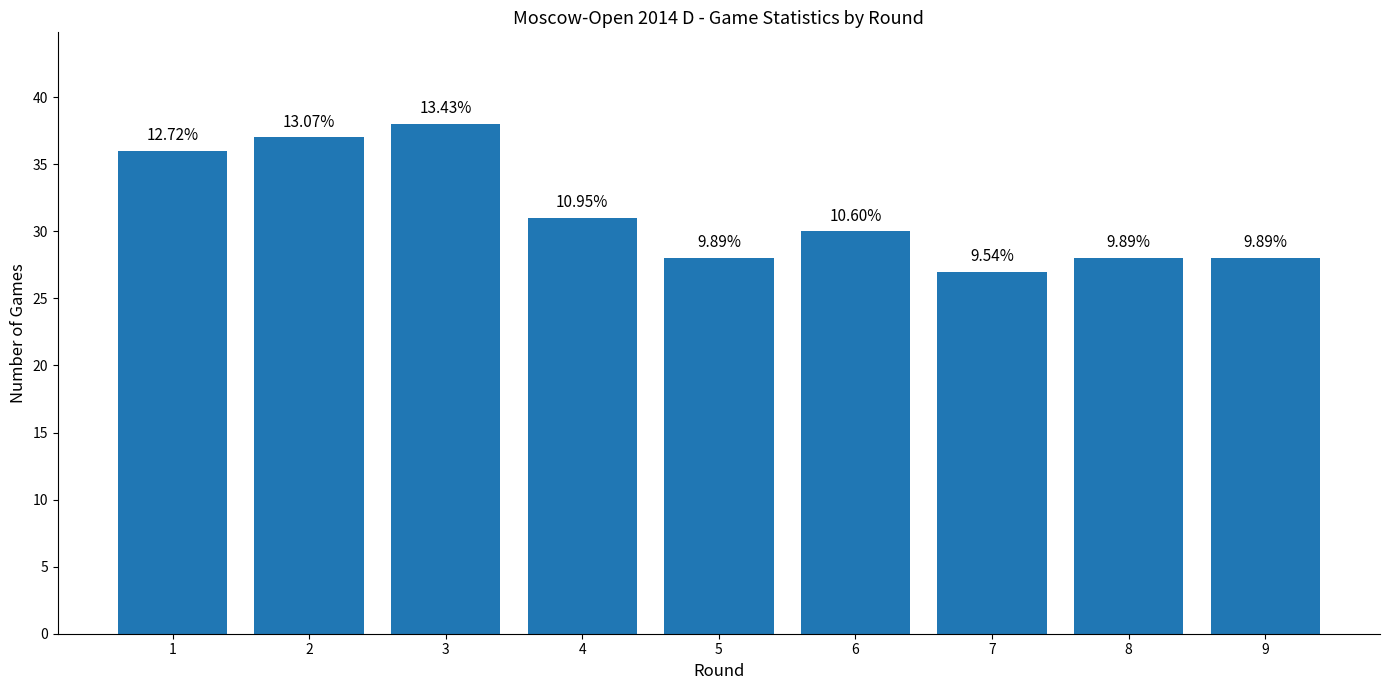

Which category has the lowest value across all series?

7